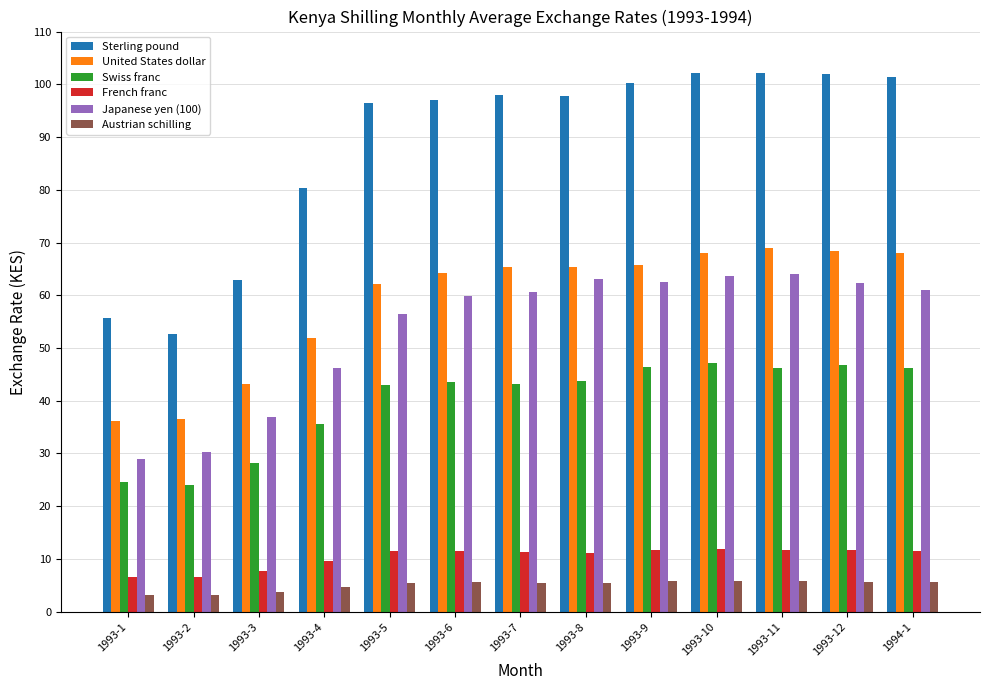

What are all the series names shown in the legend?

Sterling pound, United States dollar, Swiss franc, French franc, Japanese yen (100), Austrian schilling